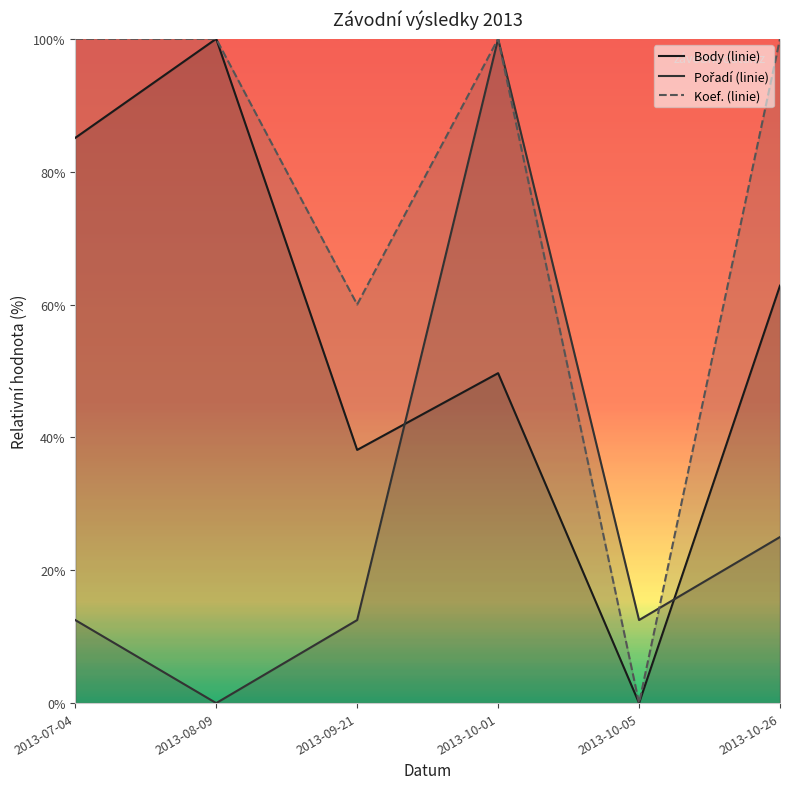

True or false: Body (linie) has a value of 0.4 at 2013-10-26.

False